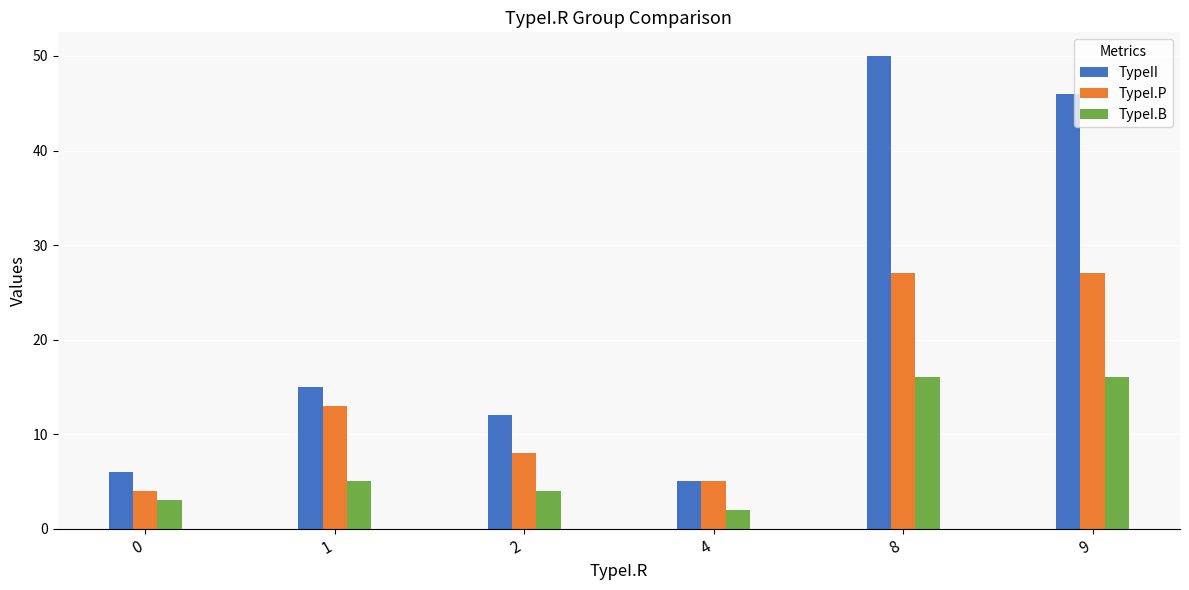

What is the difference between the TypeI.P values at 0 and 1?

9